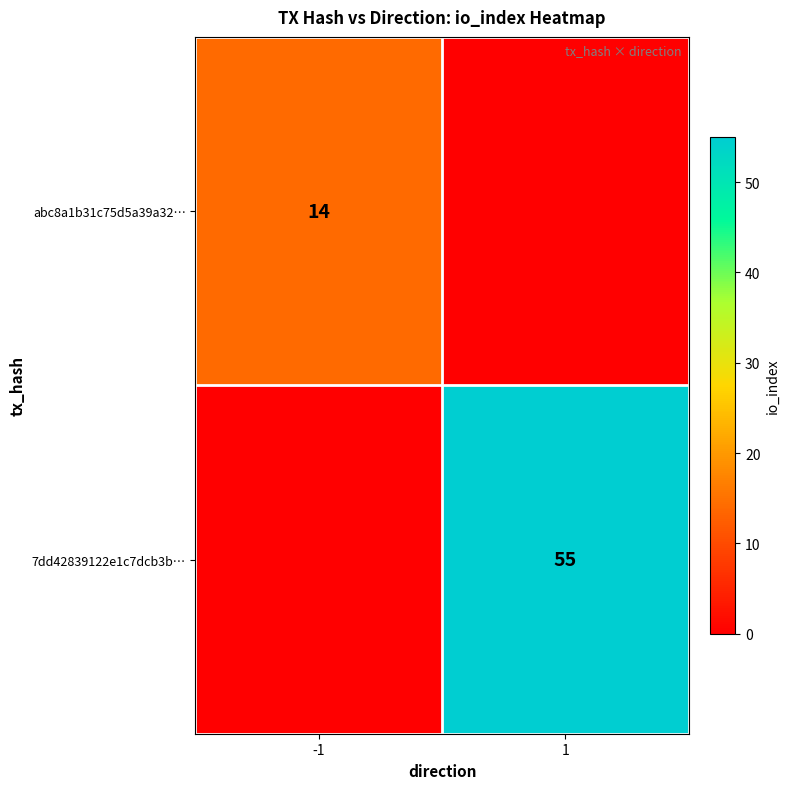

Is it true that abc8a1b31c75d5a39a32… equals 4 at -1?

False